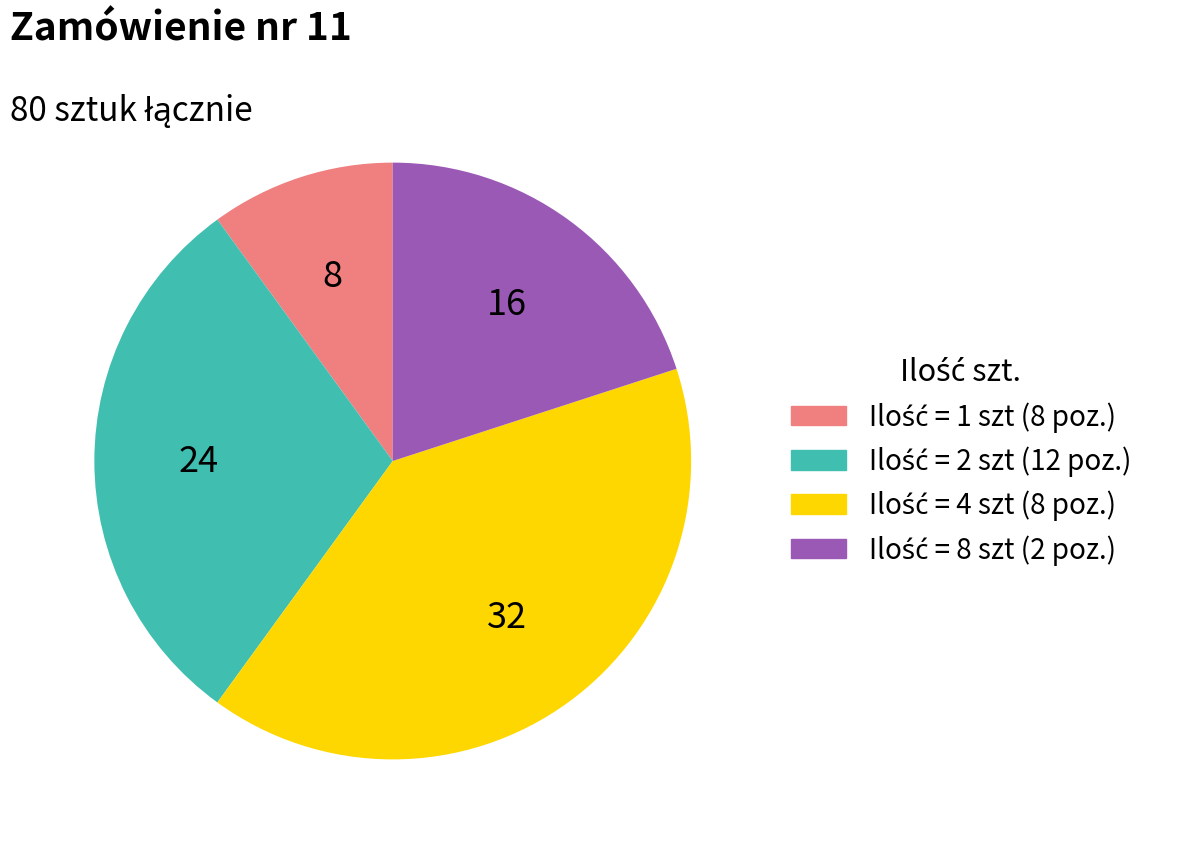

Is there any slice that represents more than half of the pie?

No